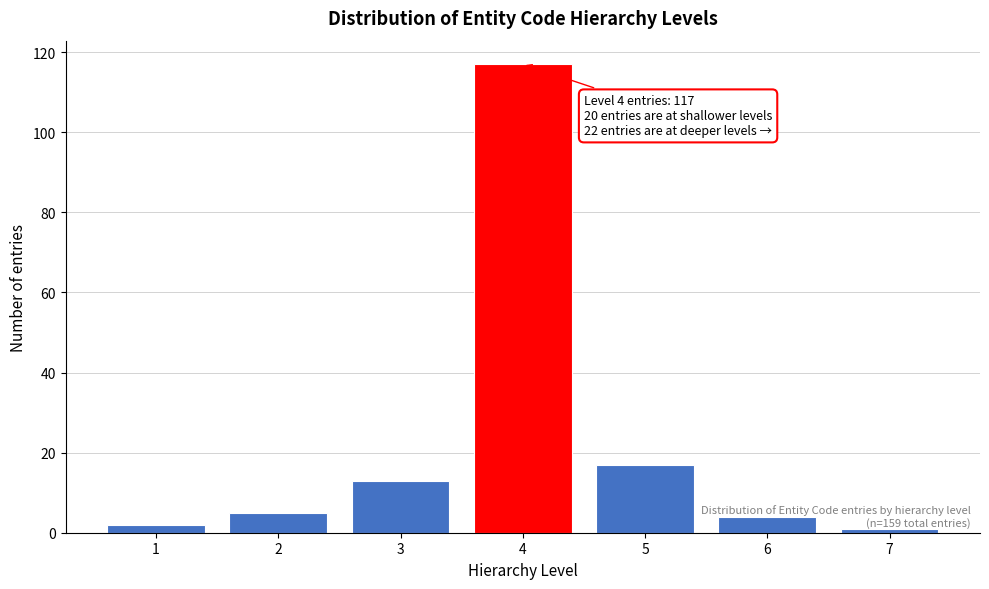

Where is the data nearest to the value 59?

5